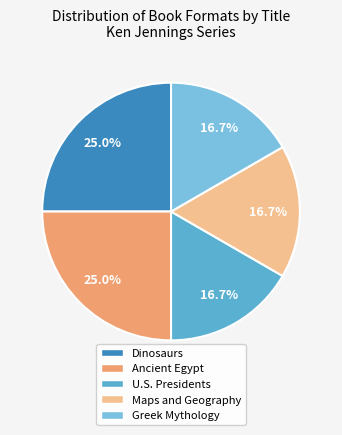

To the nearest percent, what percentage of the pie is Maps and Geography?

17%